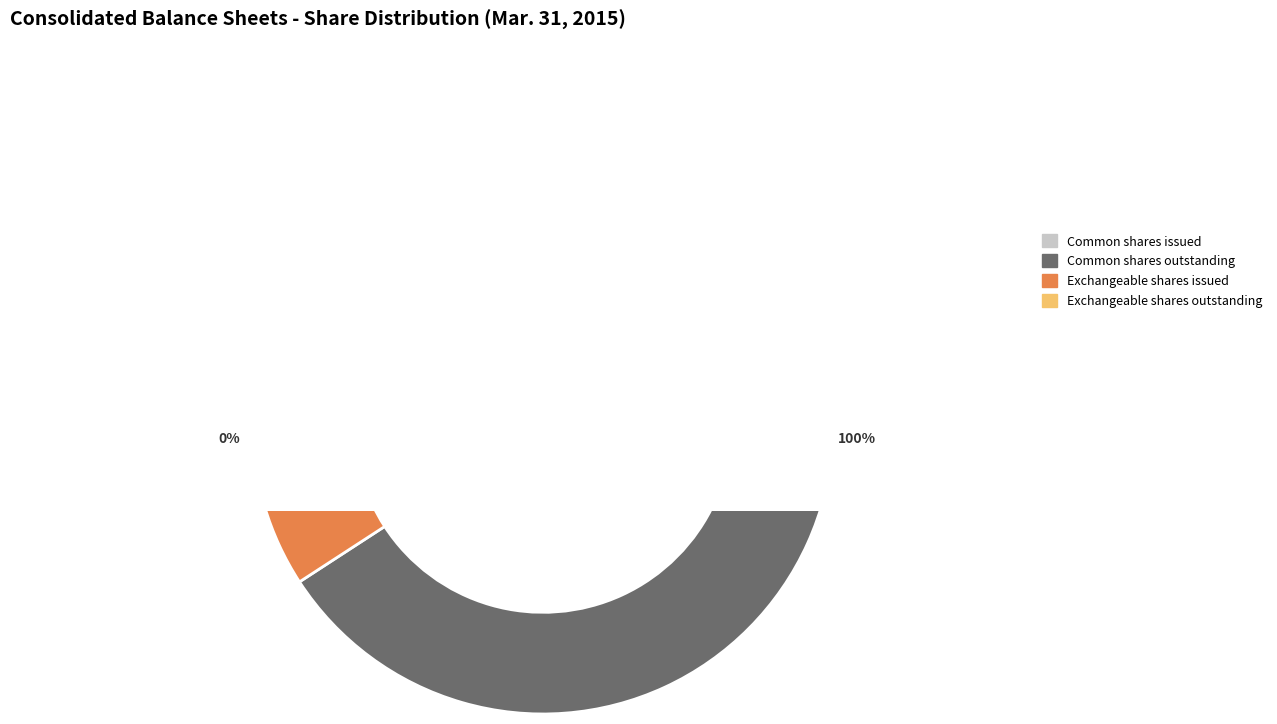

What is the total percentage of Exchangeable shares issued and Common shares issued?

50.0%